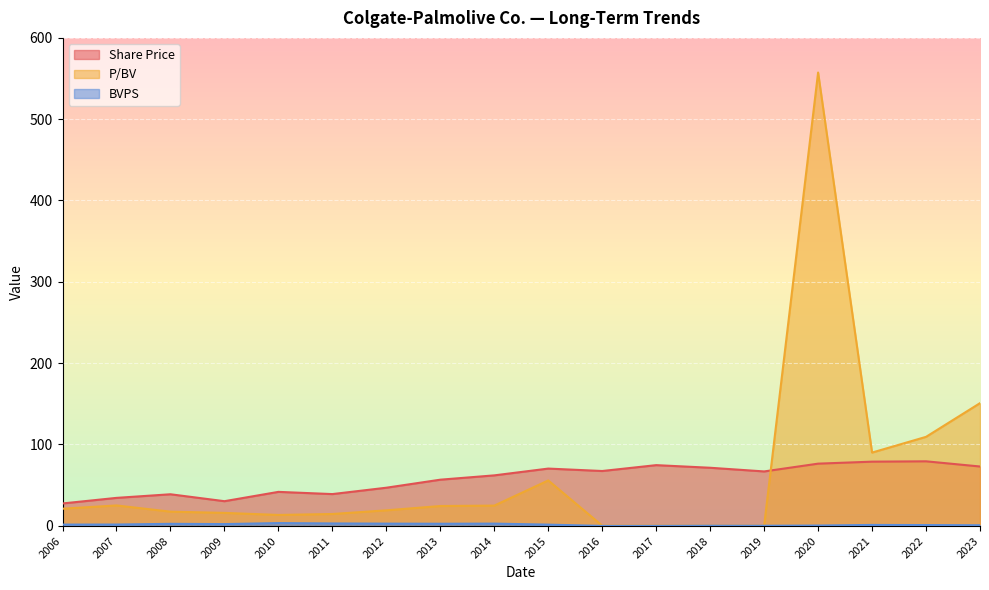

How many values in the Share Price series are below 66?

9